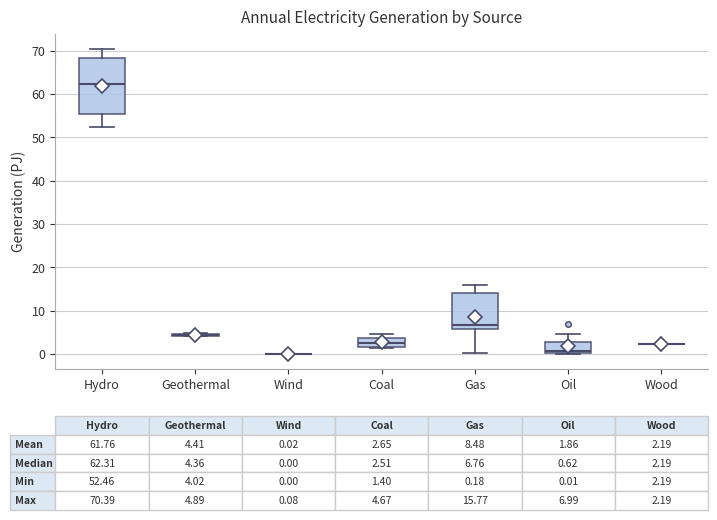

Which box is the tallest, from its lower edge to its upper edge?

Hydro